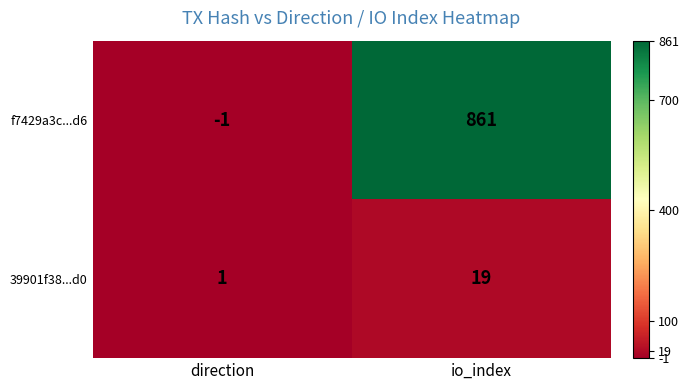

What is the spread (max minus min) of values at io_index?

842